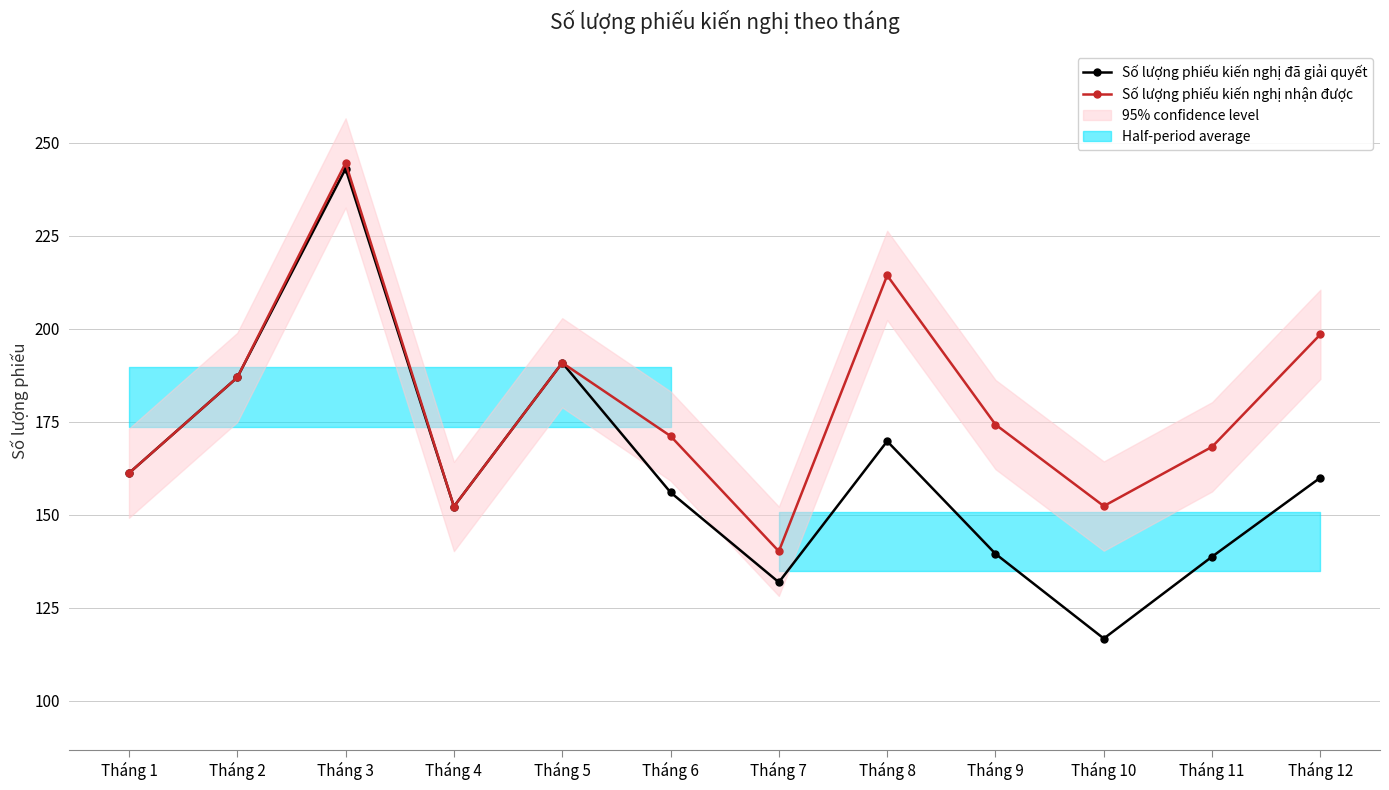

Where is the first local maximum for Số lượng phiếu kiến nghị đã giải quyết?

Tháng 3